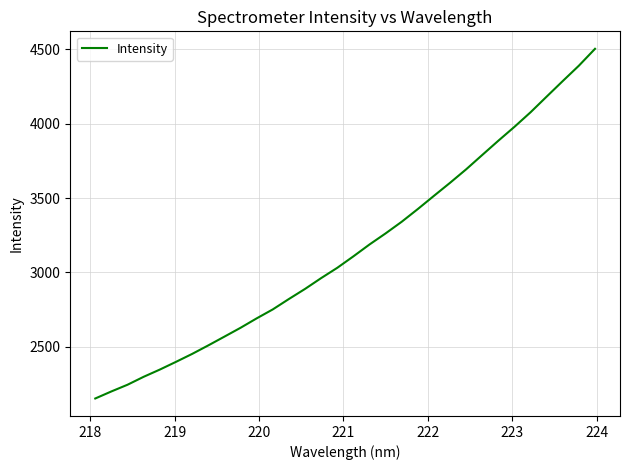

What is the maximum value shown in the chart?

4502.9